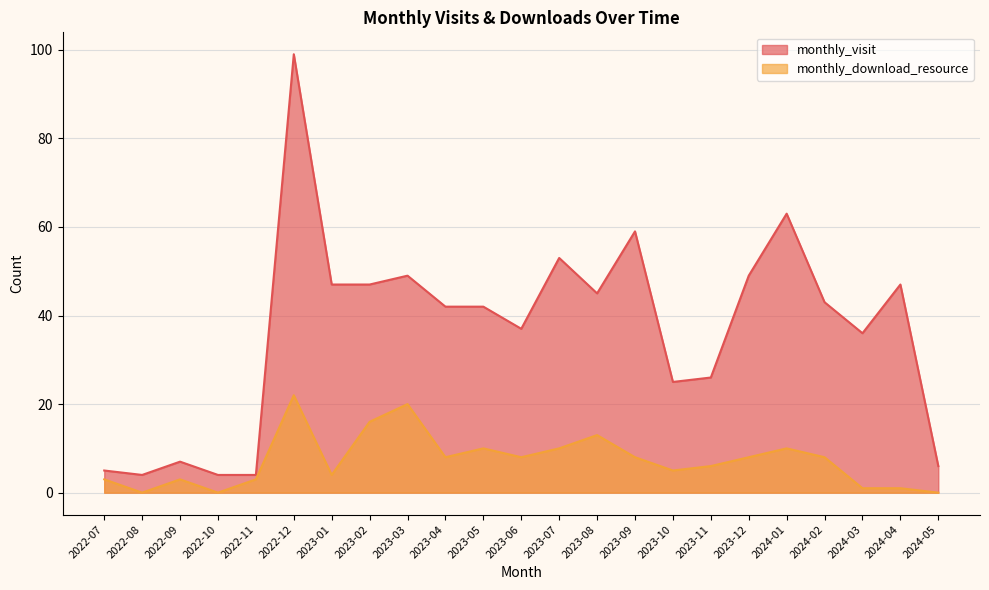

Does the chart display data point markers on the line(s)?

No